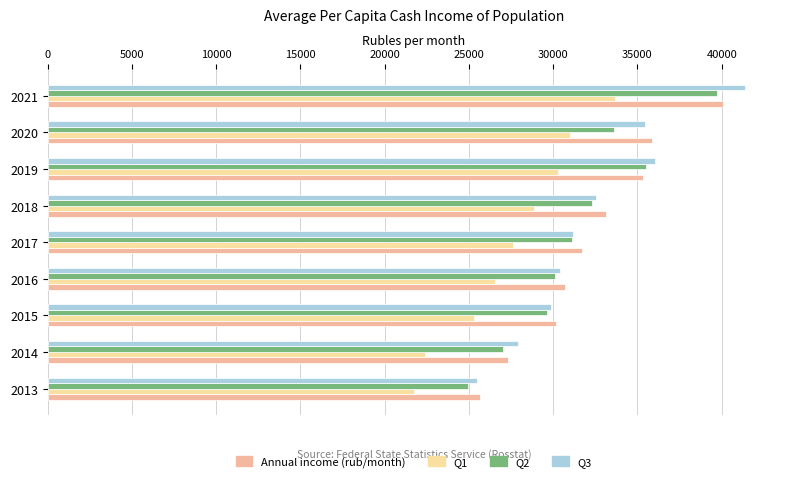

What is the maximum value for Annual income (rub/month)?

40073.0